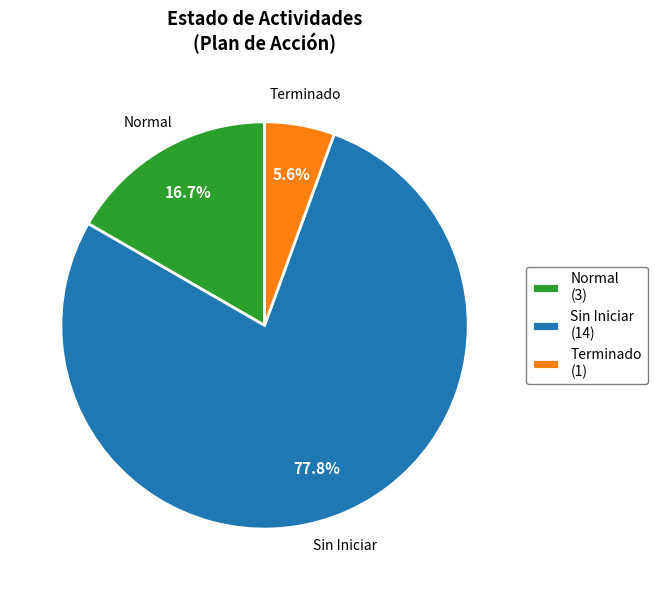

Which slice represents more than half of the pie?

Sin Iniciar (14)